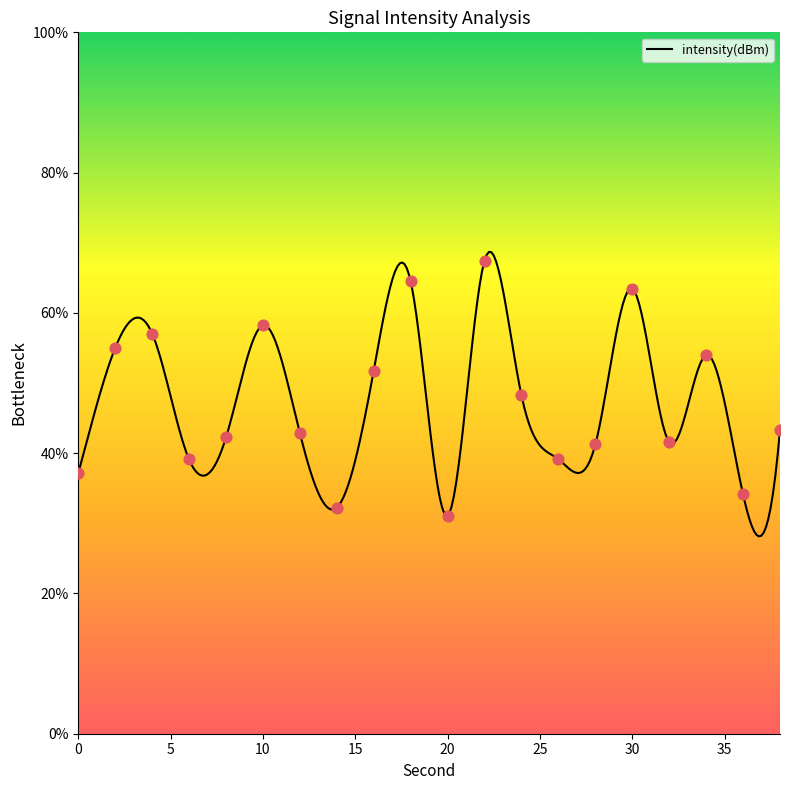

Which has a higher value, 12 or 34?

34